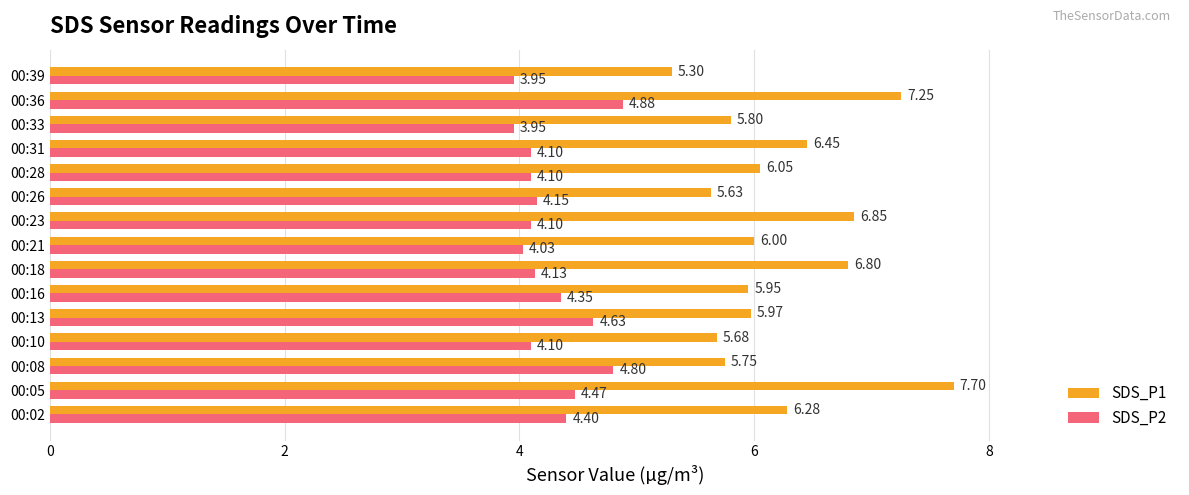

List the series in order of their overall mean, highest first.

SDS_P1, SDS_P2